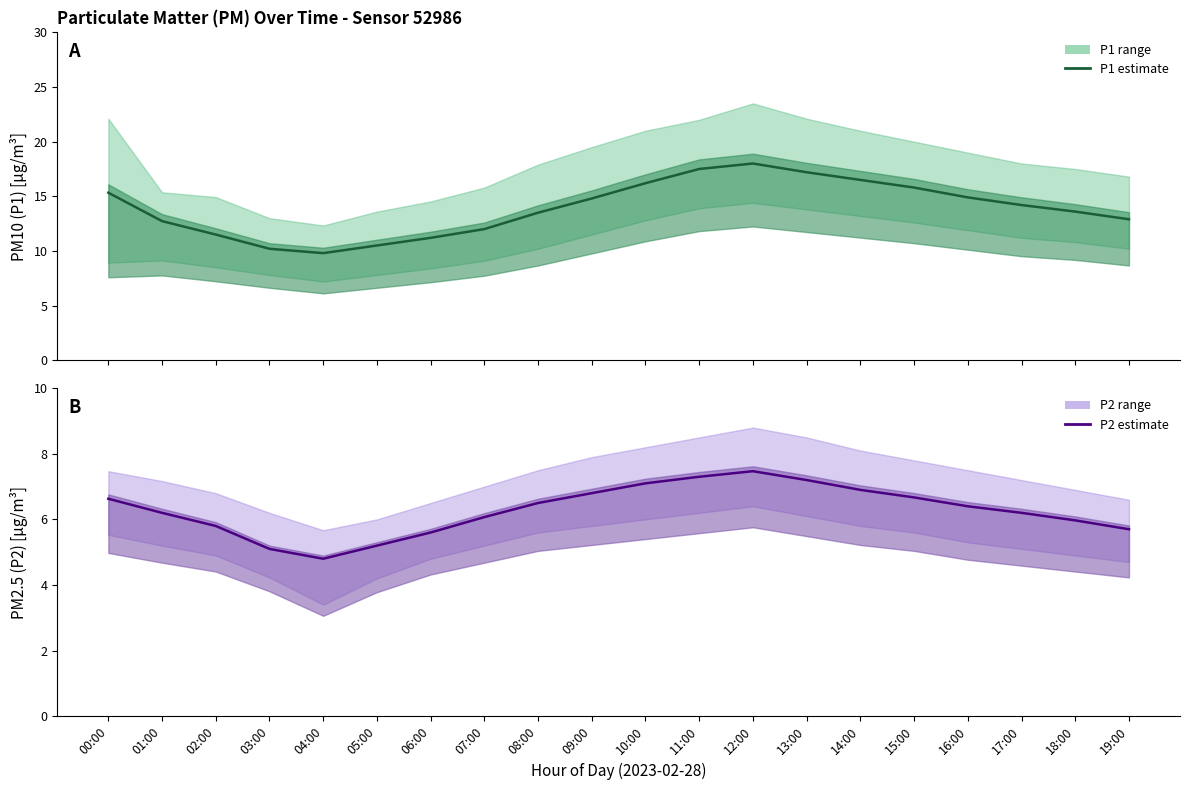

Does the chart display data point markers on the line(s)?

No